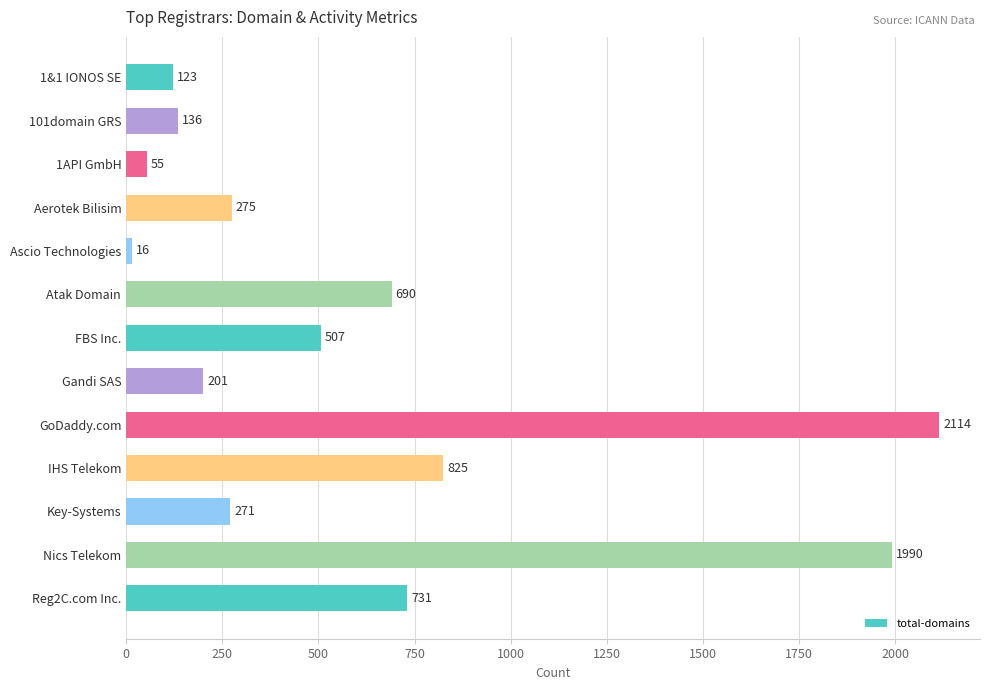

Is it true that the value at Key-Systems is 271?

True